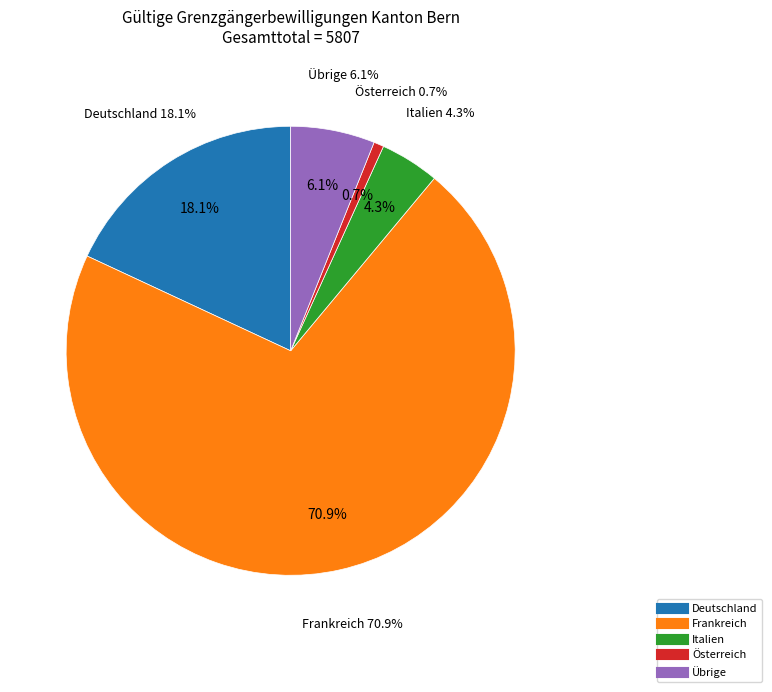

Rank the categories by value from highest to lowest.

Frankreich, Deutschland, Übrige, Italien, Österreich